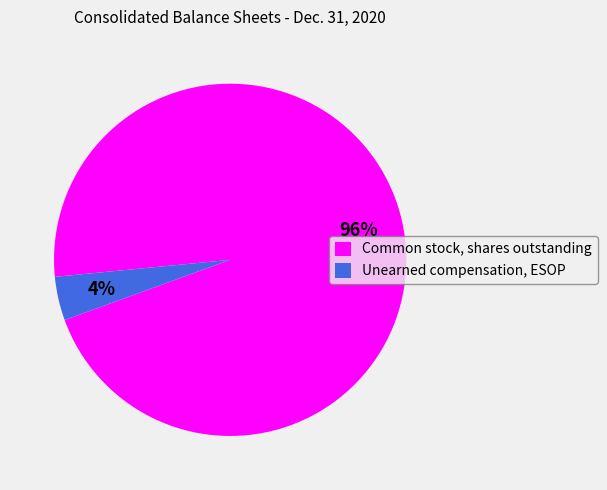

Does Unearned compensation, ESOP represent more than half of the total?

No